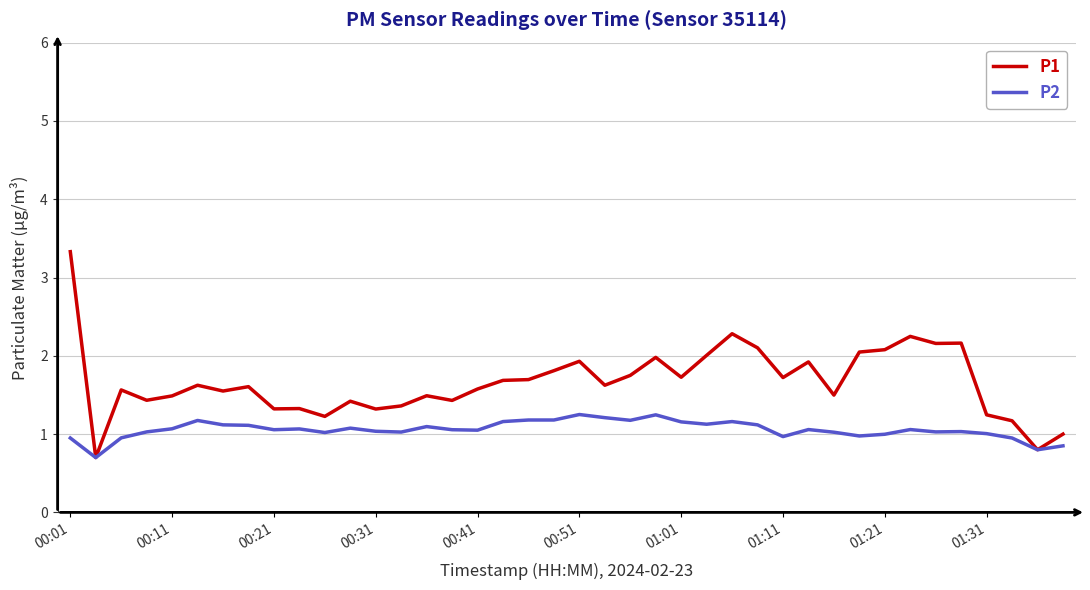

Rank the series by their maximum value, from lowest to highest.

P2, P1